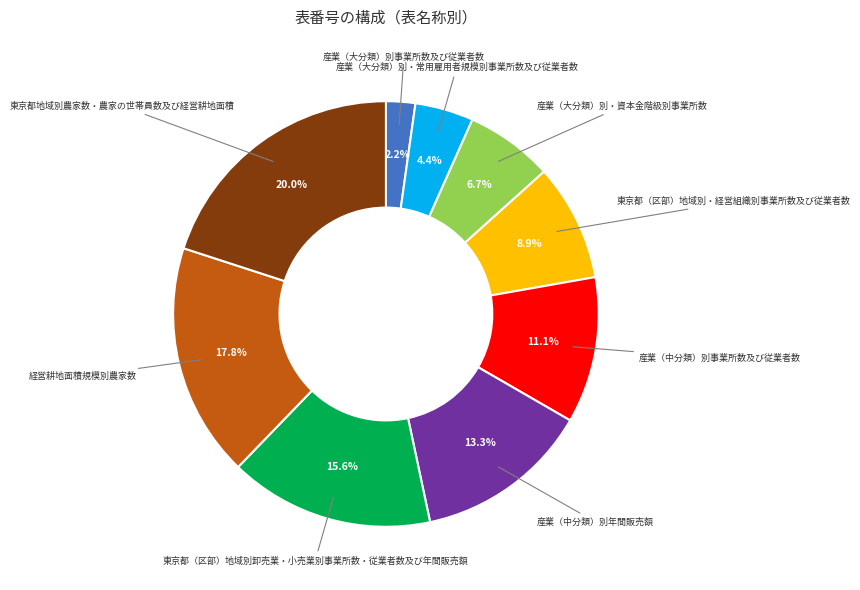

Is there a majority slice in this chart?

No